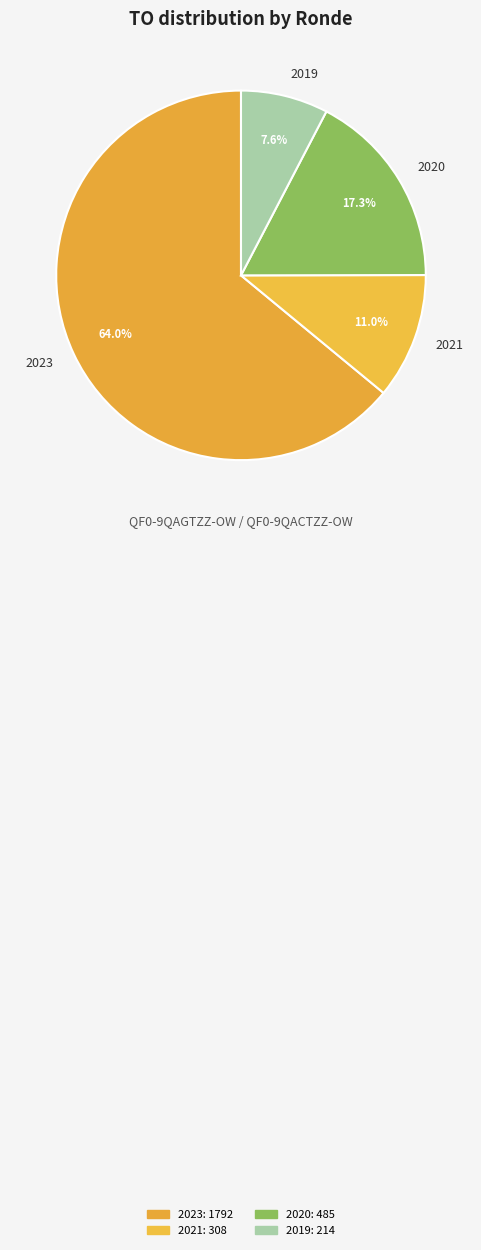

Count the number of slices in the pie.

4